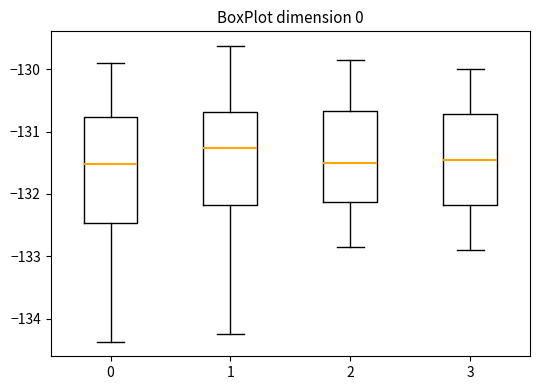

Reading left to right, transcribe this box plot: for each box, give where its median line is, the range the box spans, and where its two whiskers end, as read against the y-axis. The values are not printed on the chart, so give them approximately, as read against the axis.

0: median -131.5, box -132.5 to -130.8, whiskers -134.4 to -129.9
1: median -131.3, box -132.2 to -130.7, whiskers -134.2 to -129.6
2: median -131.5, box -132.1 to -130.7, whiskers -132.8 to -129.8
3: median -131.4, box -132.2 to -130.7, whiskers -132.9 to -130.0